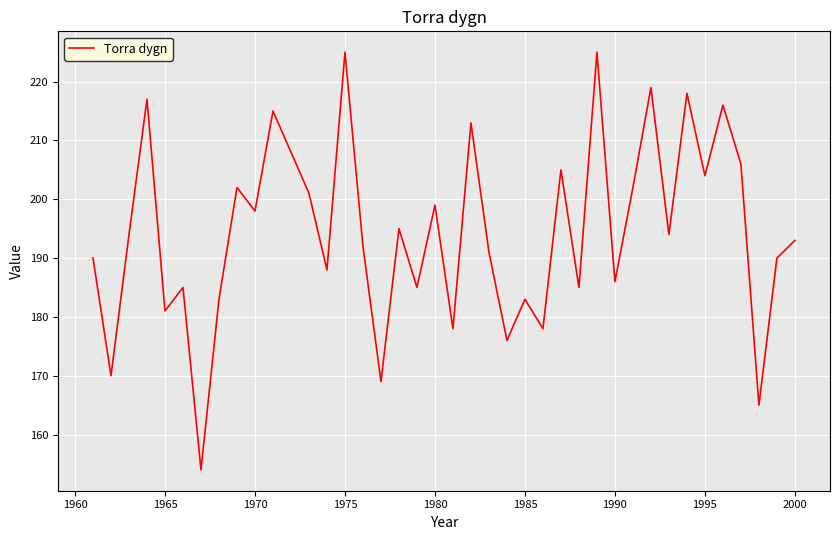

What is the sum of all values?

7778